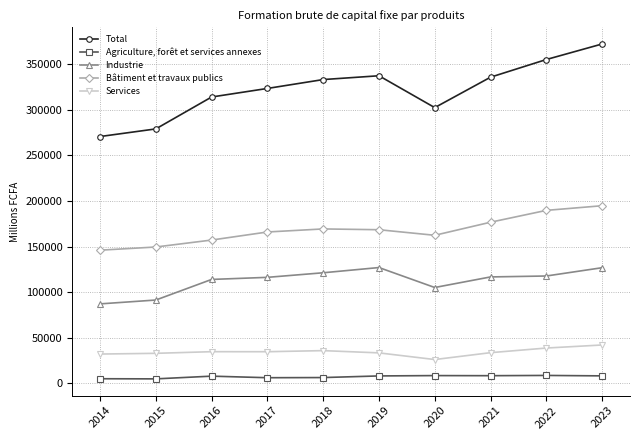

Does the chart display data point markers on the line(s)?

Yes